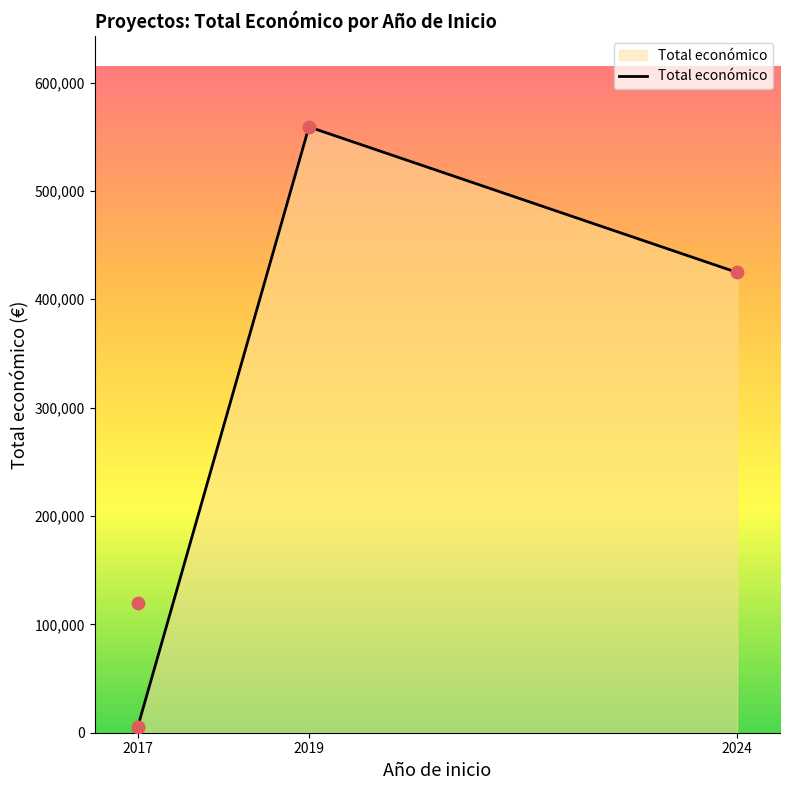

What is the change in value from 2019 to 2017?

-439053